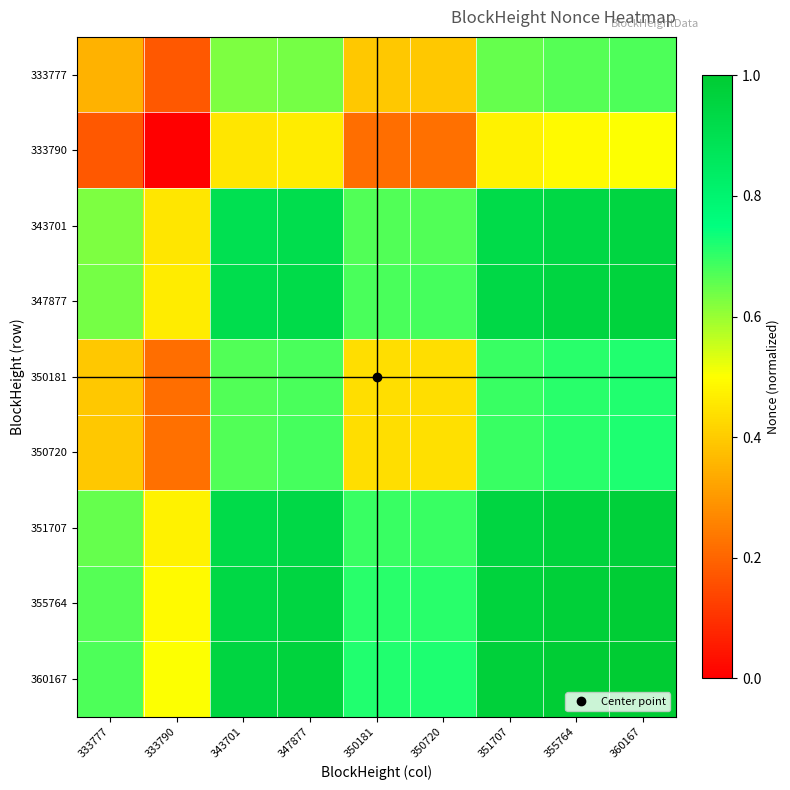

At which category does the chart reach its peak across all series?

360167